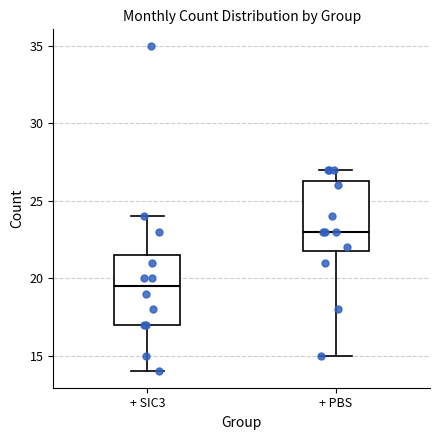

Where does the lower whisker of the box for + PBS end on the y-axis? The values are not printed on the chart, so give them approximately, as read against the axis.

15.0